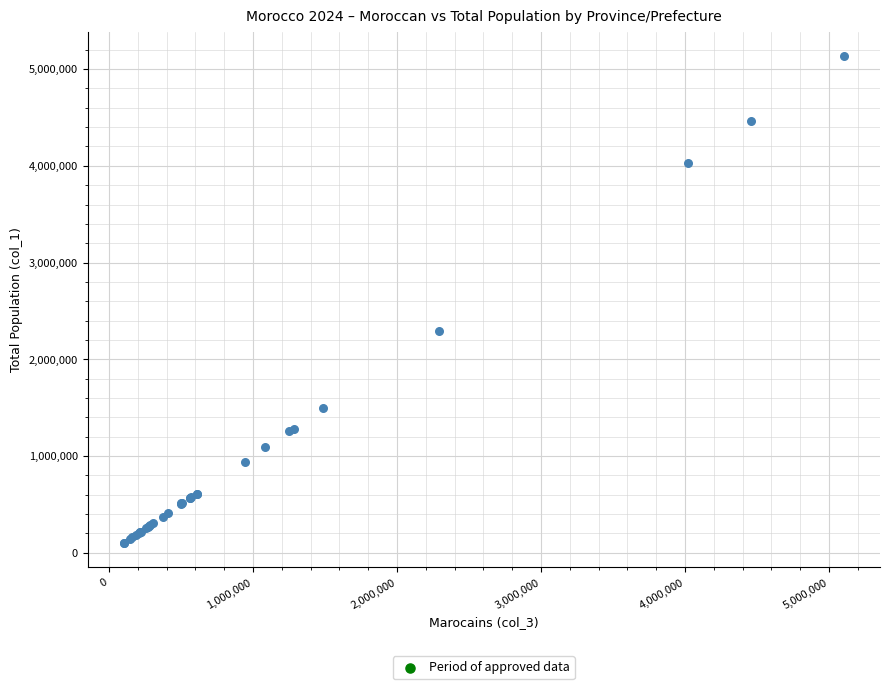

What Y value in the scatter plot is closest to 2616714?

2294665